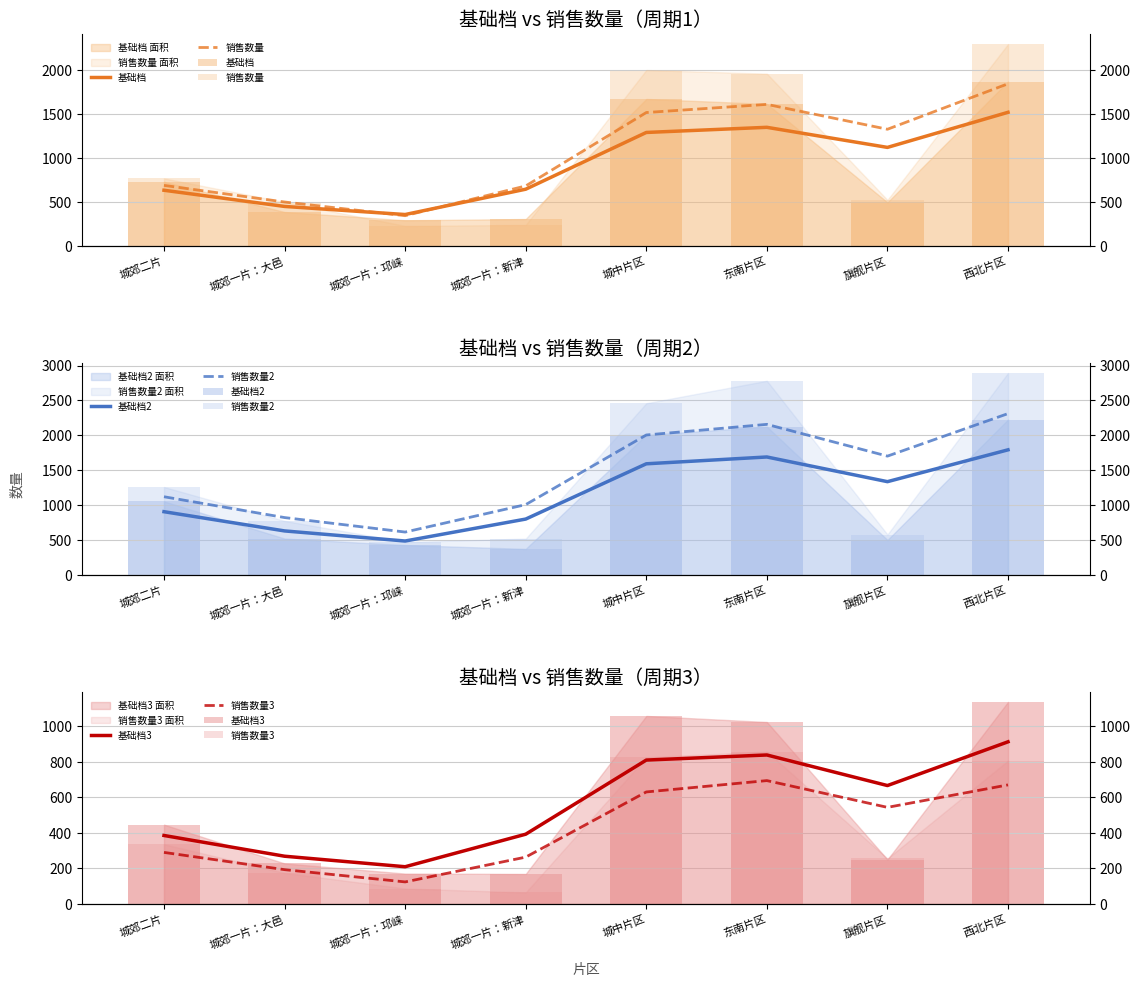

Is it true that 销售数量2 equals 1703.2 at 旗舰片区?

True